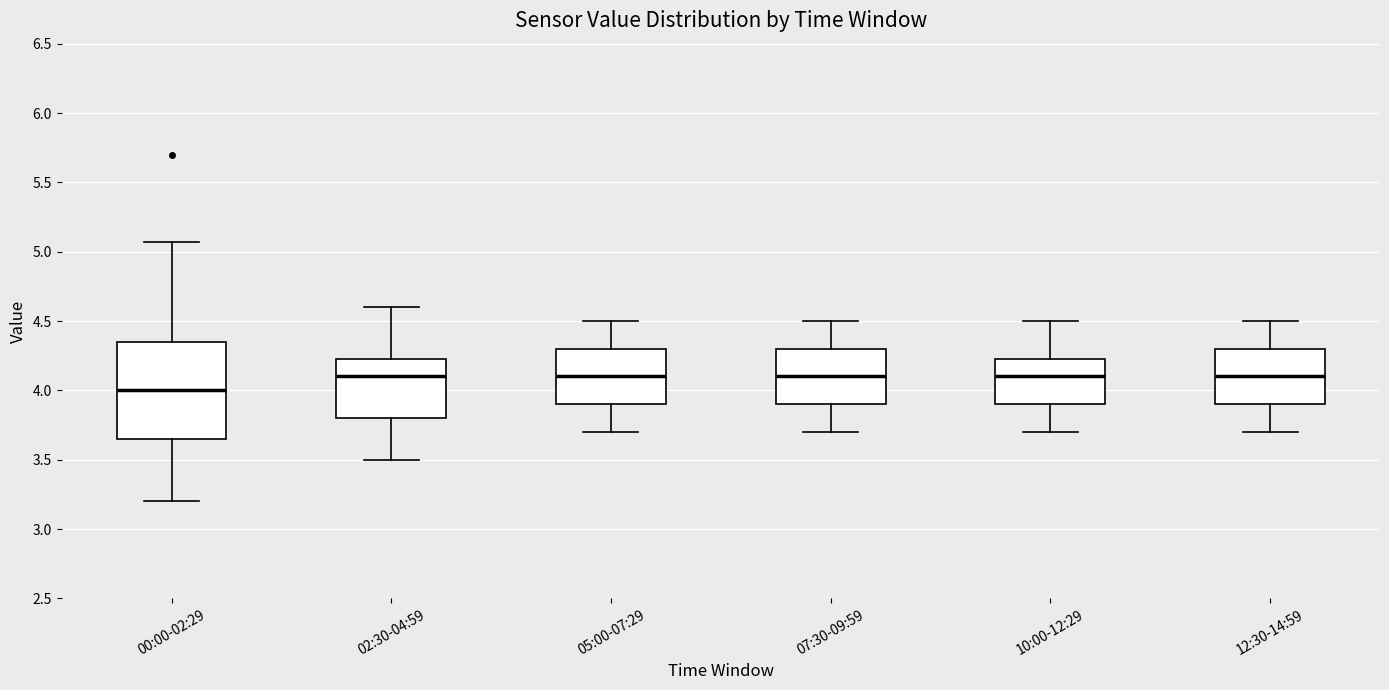

Which box is the tallest, from its lower edge to its upper edge?

00:00-02:29